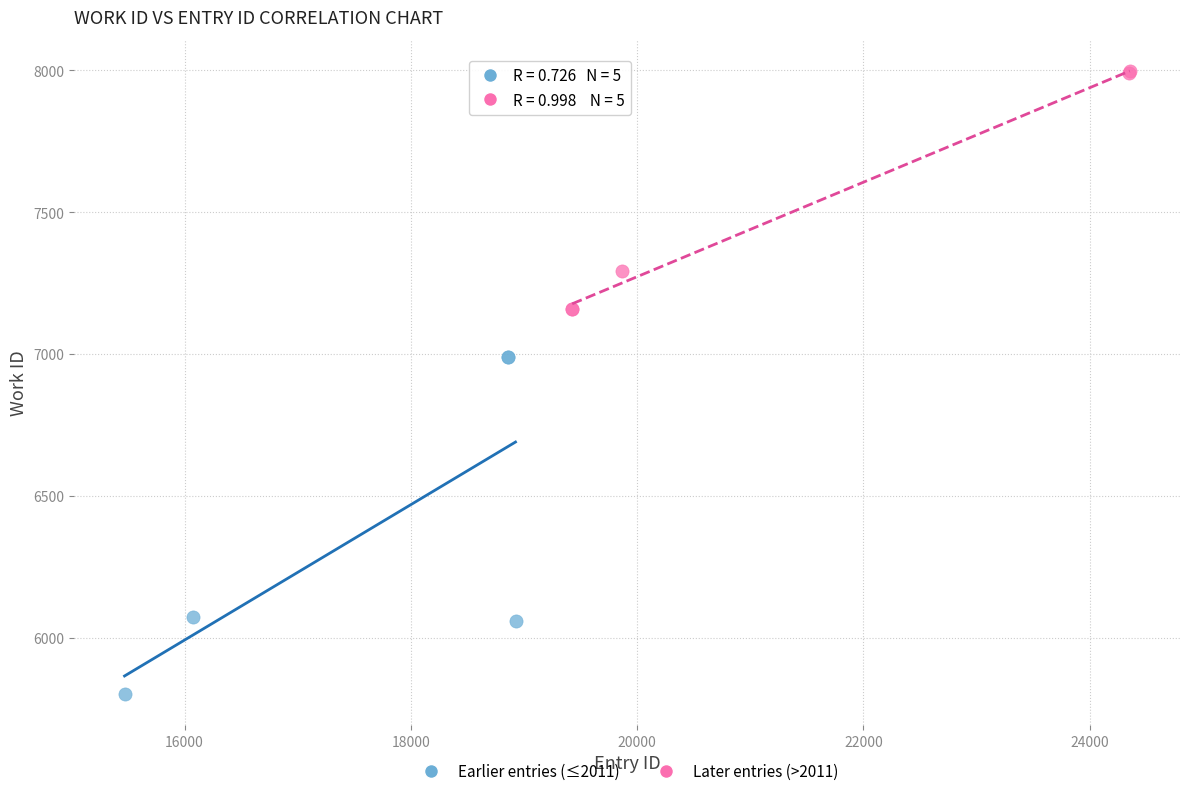

Which series contains the highest Y value?

Later entries (>2011)